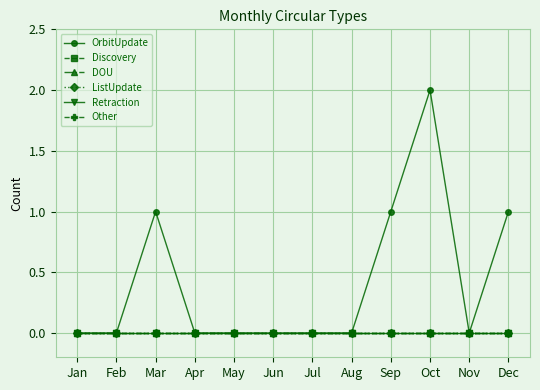

Reading right to left, extract all data points from this chart.

OrbitUpdate: 1	0	2	1	0	0	0	0	0	1	0	0
Discovery: 0	0	0	0	0	0	0	0	0	0	0	0
DOU: 0	0	0	0	0	0	0	0	0	0	0	0
ListUpdate: 0	0	0	0	0	0	0	0	0	0	0	0
Retraction: 0	0	0	0	0	0	0	0	0	0	0	0
Other: 0	0	0	0	0	0	0	0	0	0	0	0